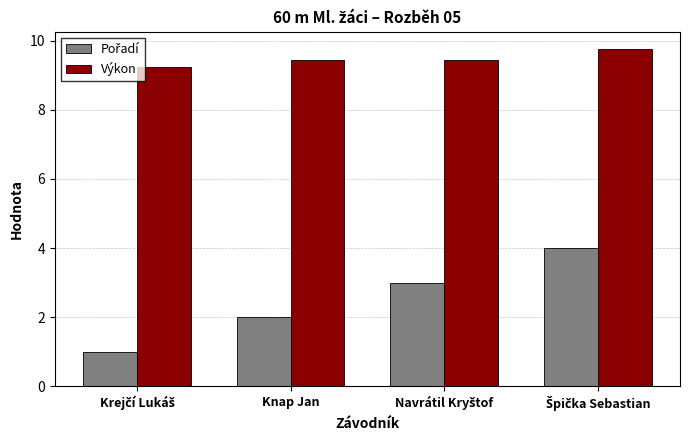

Which series has the largest total across all categories?

Výkon